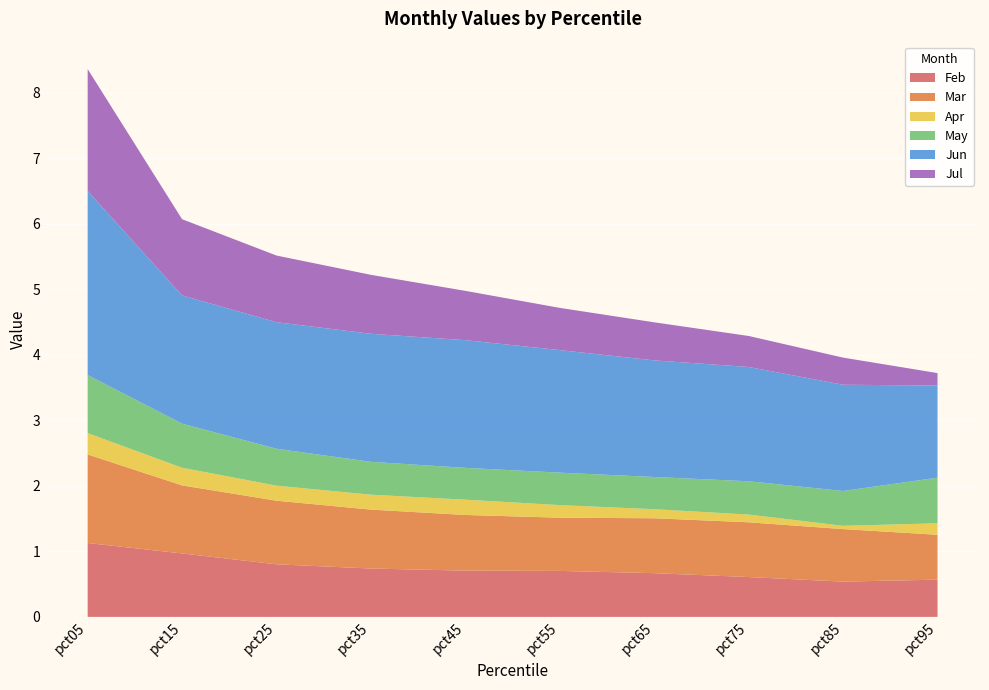

Reading left to right, transcribe all the data shown in this chart.

Feb: pct05=1.1	pct15=1.0	pct25=0.8	pct35=0.7	pct45=0.7	pct55=0.7	pct65=0.7	pct75=0.6	pct85=0.5	pct95=0.6
Mar: pct05=1.4	pct15=1.0	pct25=1.0	pct35=0.9	pct45=0.8	pct55=0.8	pct65=0.8	pct75=0.8	pct85=0.8	pct95=0.7
Apr: pct05=0.3	pct15=0.3	pct25=0.2	pct35=0.2	pct45=0.2	pct55=0.2	pct65=0.1	pct75=0.1	pct85=0.0	pct95=0.2
May: pct05=0.9	pct15=0.7	pct25=0.6	pct35=0.5	pct45=0.5	pct55=0.5	pct65=0.5	pct75=0.5	pct85=0.5	pct95=0.7
Jun: pct05=2.8	pct15=2.0	pct25=1.9	pct35=2.0	pct45=1.9	pct55=1.9	pct65=1.8	pct75=1.7	pct85=1.6	pct95=1.4
Jul: pct05=1.9	pct15=1.2	pct25=1.0	pct35=0.9	pct45=0.8	pct55=0.6	pct65=0.6	pct75=0.5	pct85=0.4	pct95=0.2